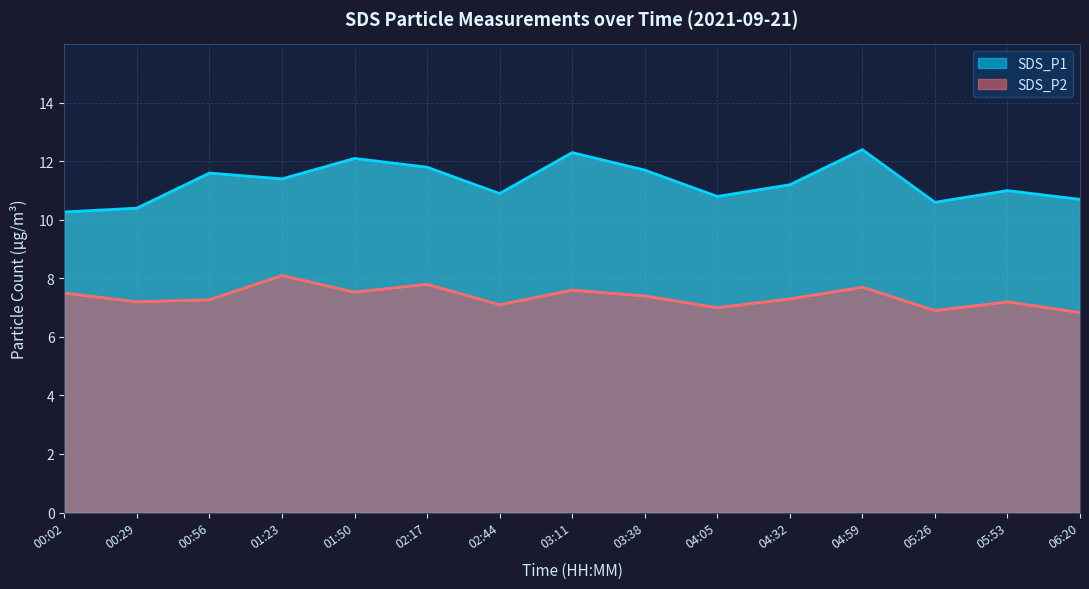

What is the lowest value of the SDS_P1 series?

10.3